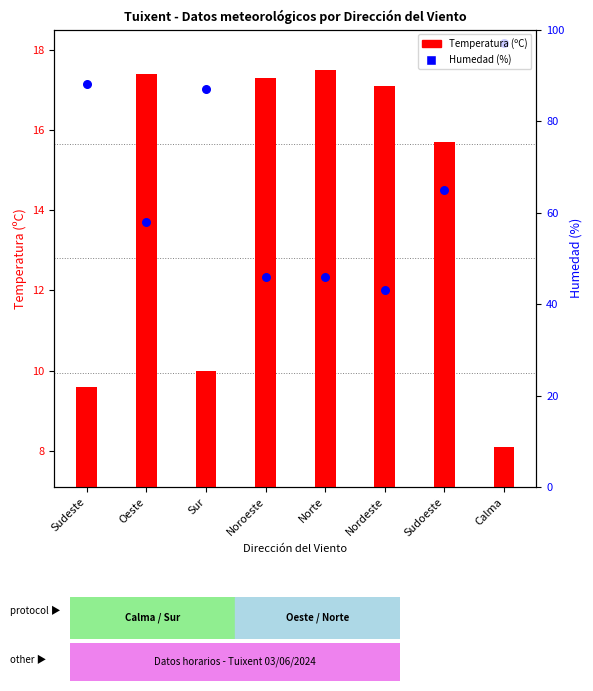

Is the value of Temperatura (ºC) at Oeste greater than the value of Humedad (%) at Calma?

No